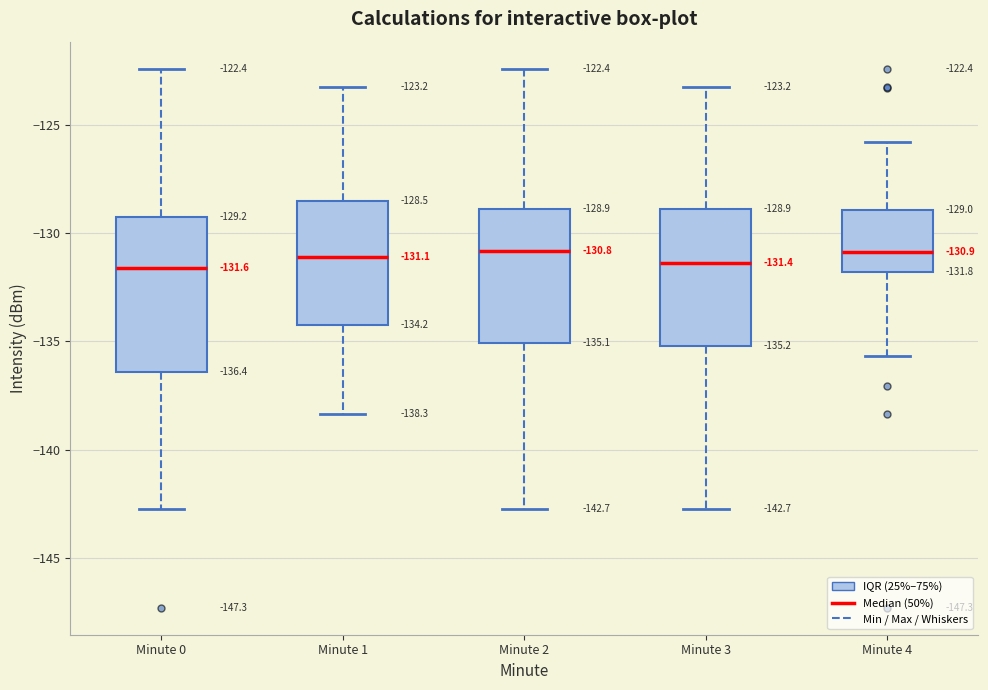

Which box is the tallest, from its lower edge to its upper edge?

Minute 0